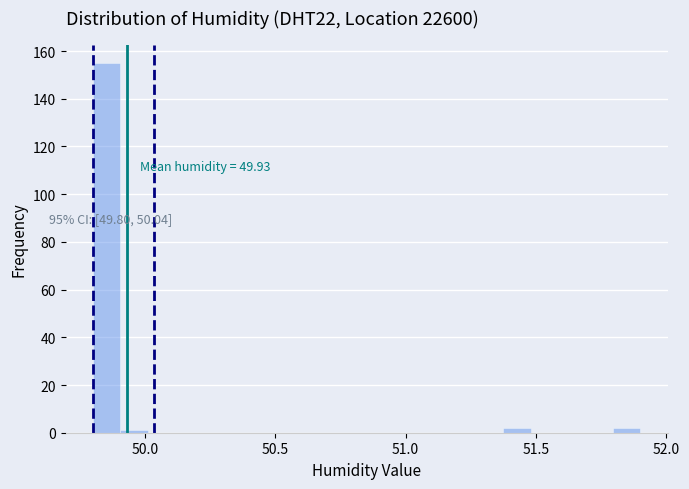

Around what value on the x-axis is the tallest bar? Give the approximate position of its centre, as read against the axis.

49.85